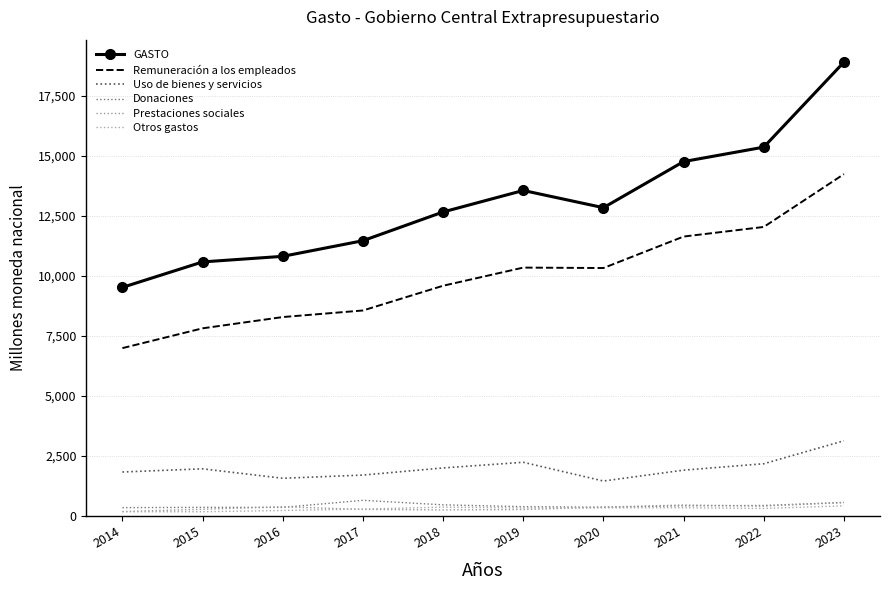

What is the difference between the Uso de bienes y servicios values at 2019 and 2017?

533.0